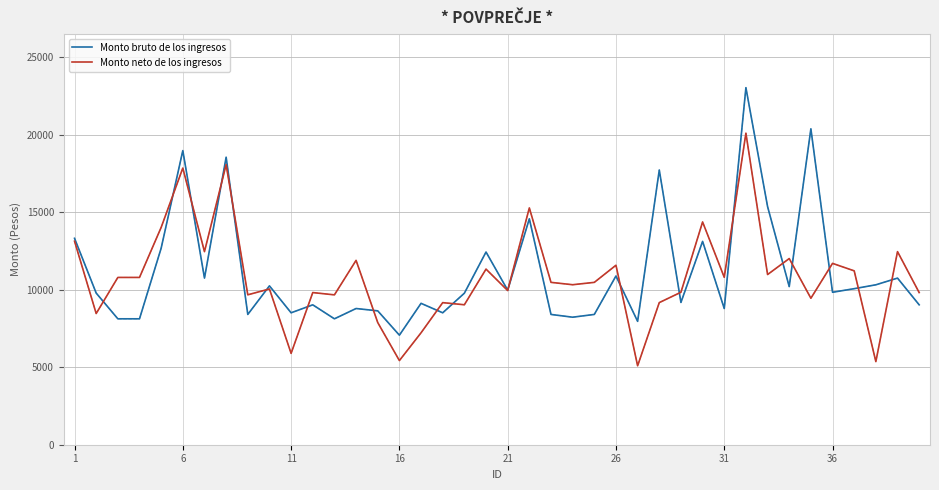

After their last crossing, which series has the higher values: Monto bruto de los ingresos or Monto neto de los ingresos?

Monto neto de los ingresos